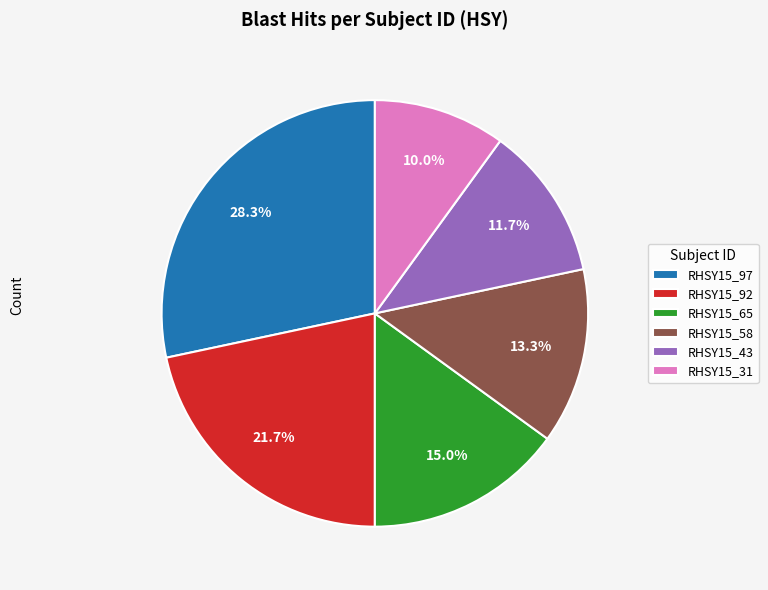

Rank the categories by value from lowest to highest.

RHSY15_31, RHSY15_43, RHSY15_58, RHSY15_65, RHSY15_92, RHSY15_97